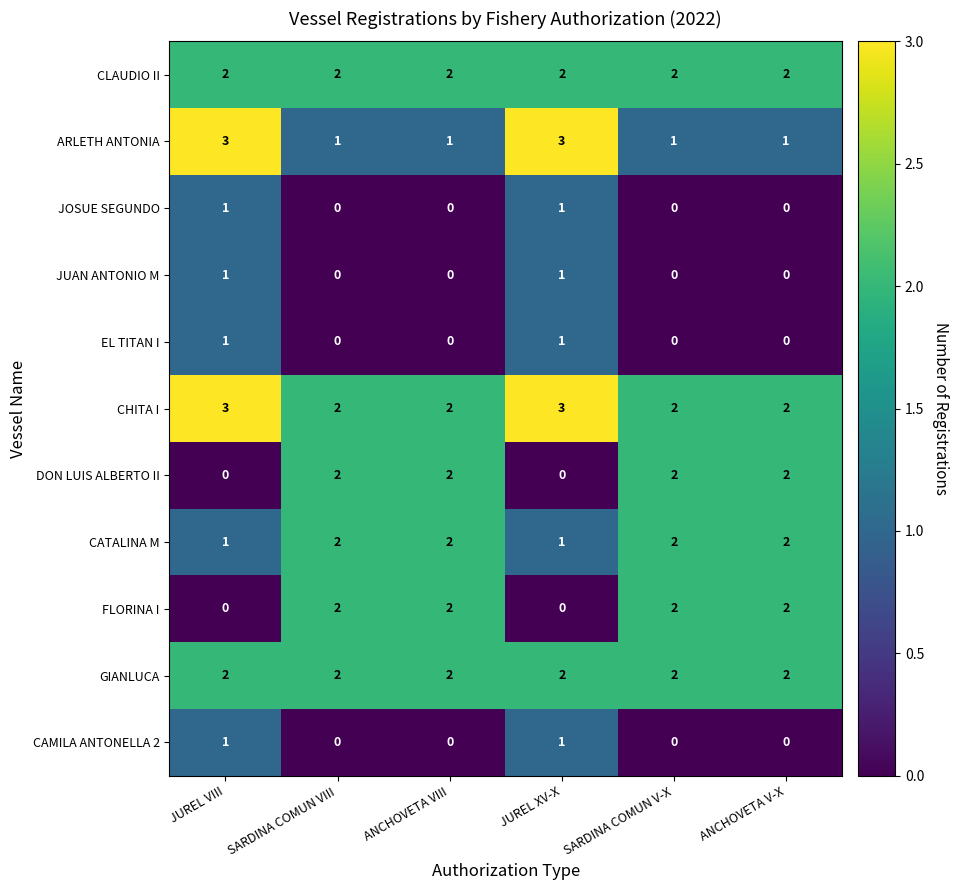

Which series has the largest total across all categories?

CHITA I